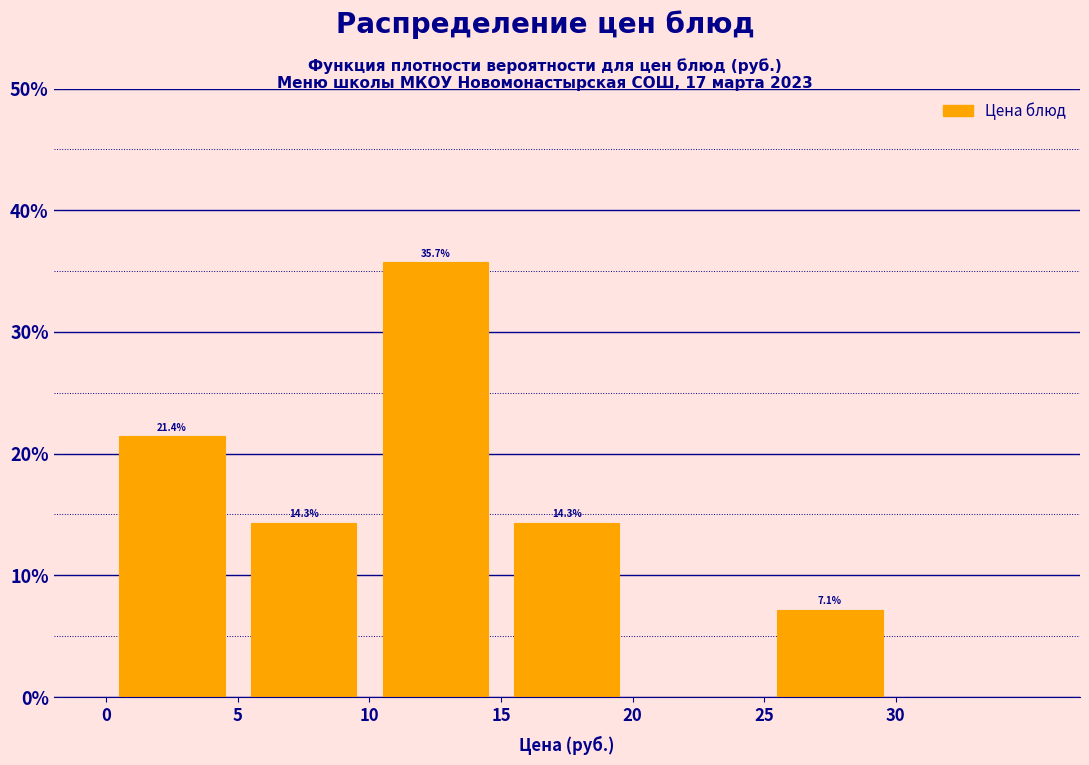

Over which range of the x-axis is the bar tallest?

10 to 15